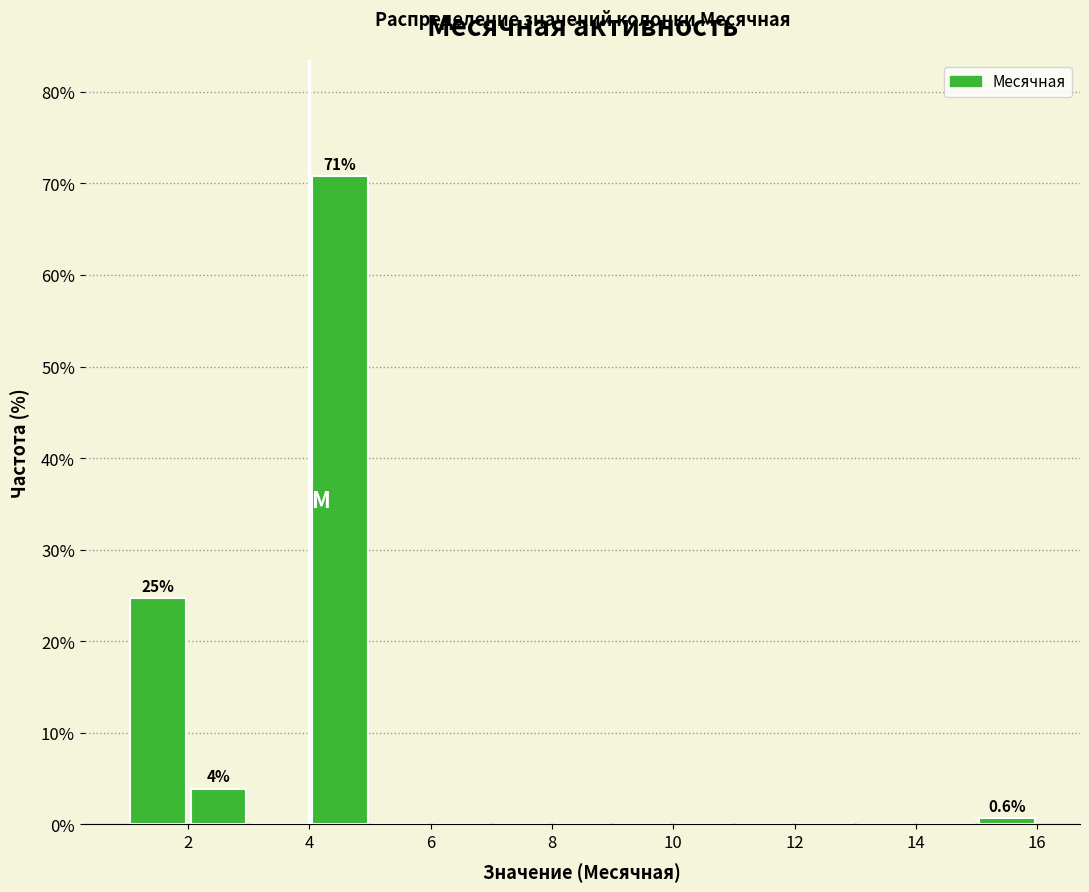

Over which range of the x-axis is the bar tallest?

4 to 5